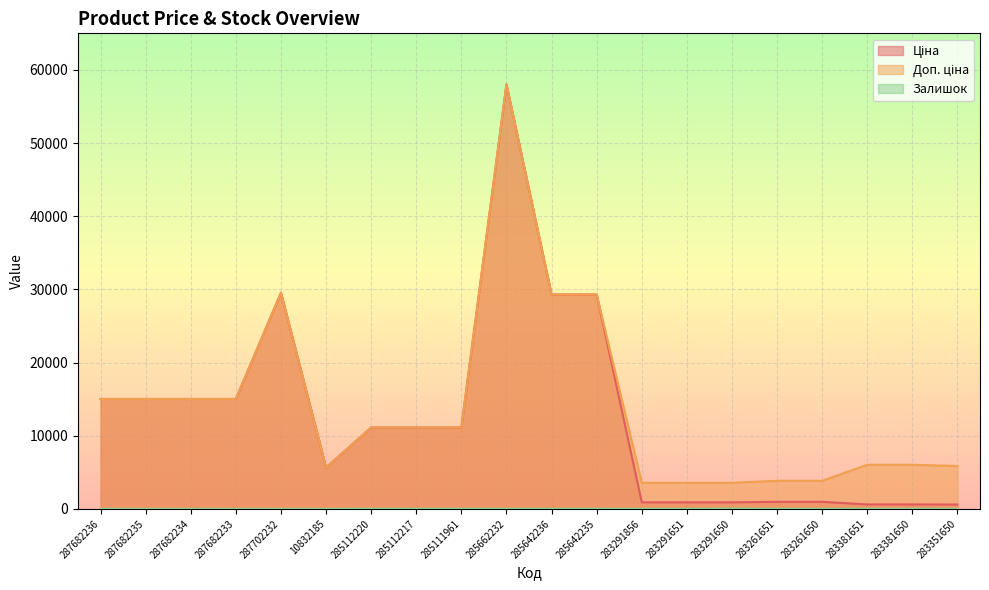

True or false: Доп. ціна and Залишок intersect in this chart.

False